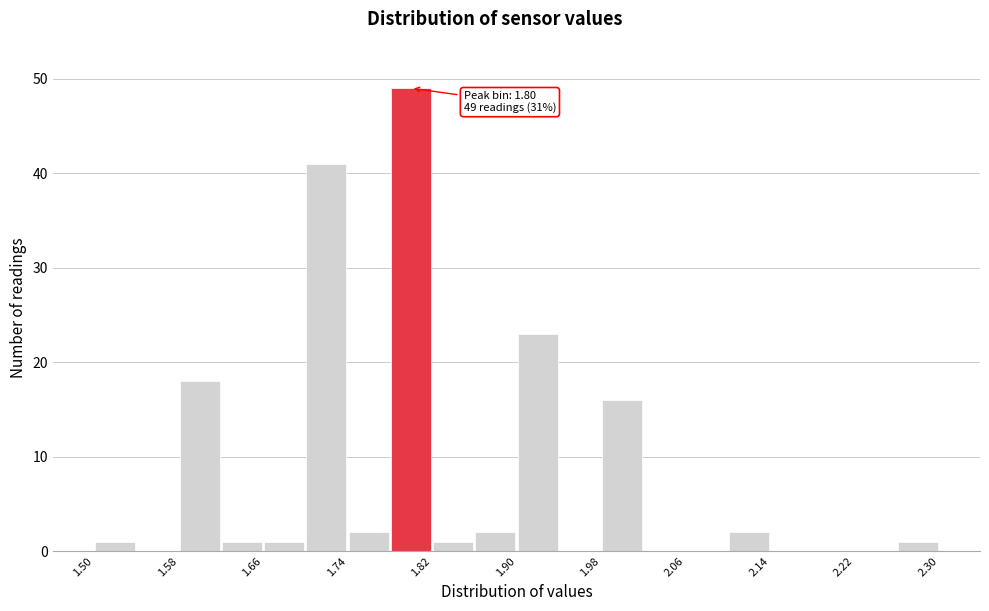

Which range on the x-axis has the tallest bar?

1.78 to 1.82